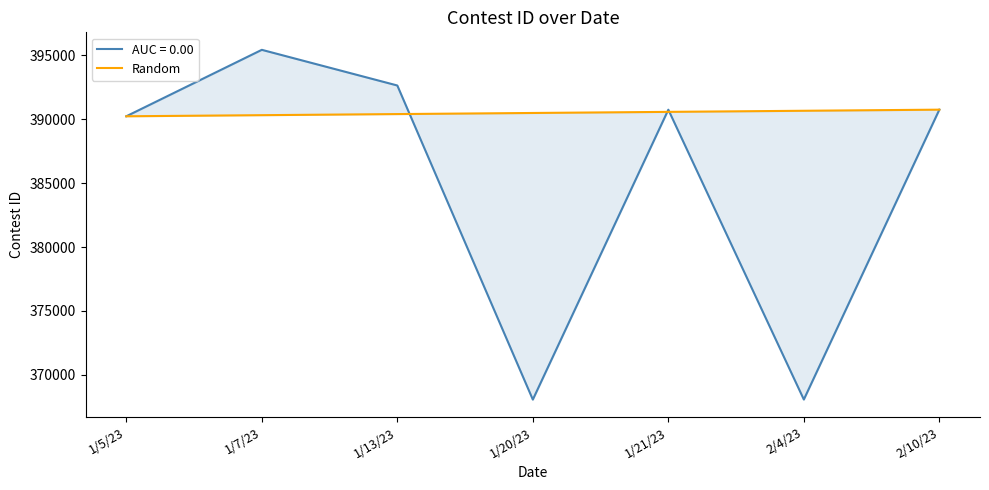

What is the change in value from 1/5/23 to 2/4/23?

+431.7